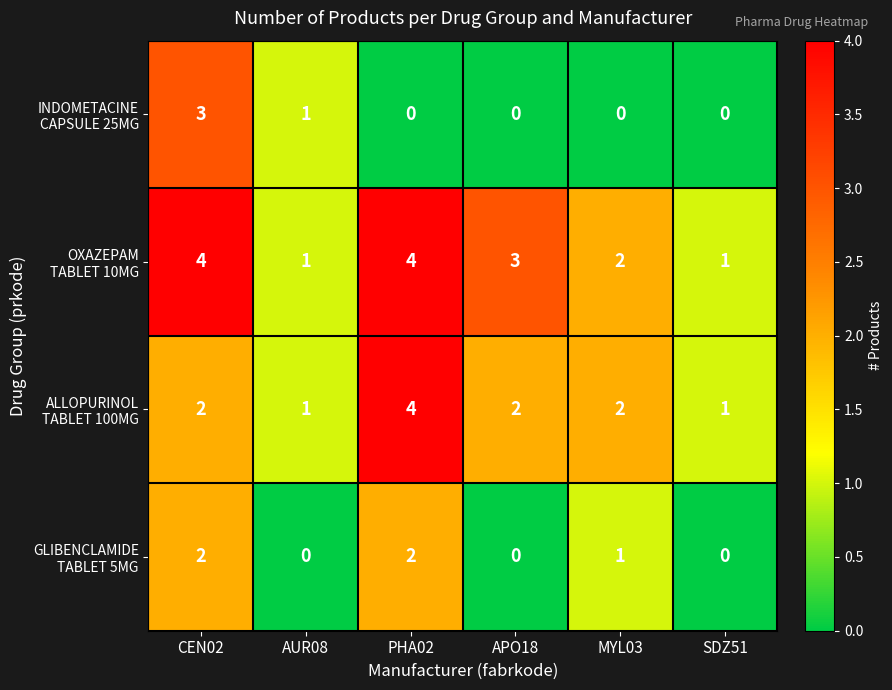

Which has a higher value, PHA02 or APO18?

PHA02